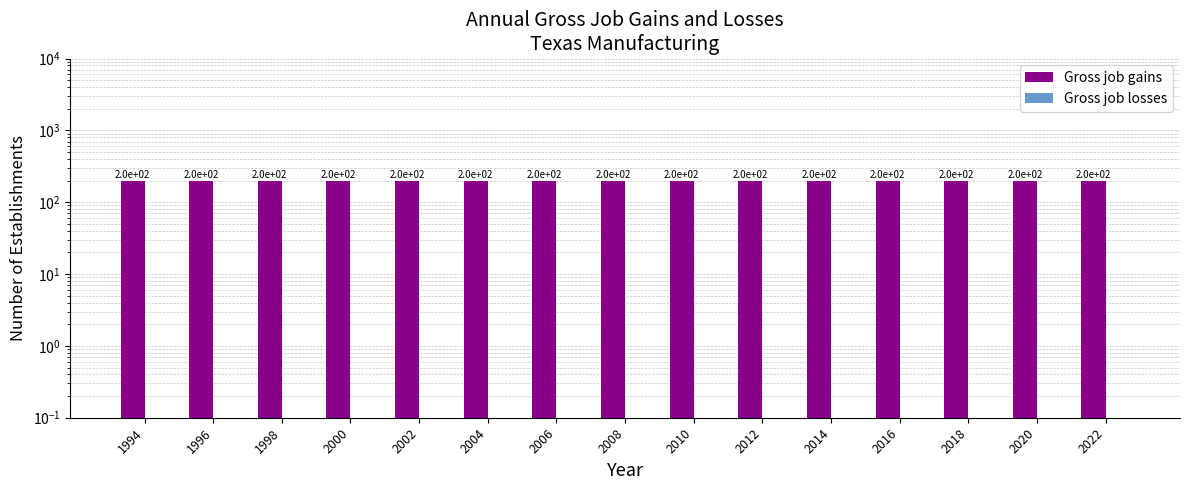

Is it true that Gross job losses equals 0 at 2018?

True